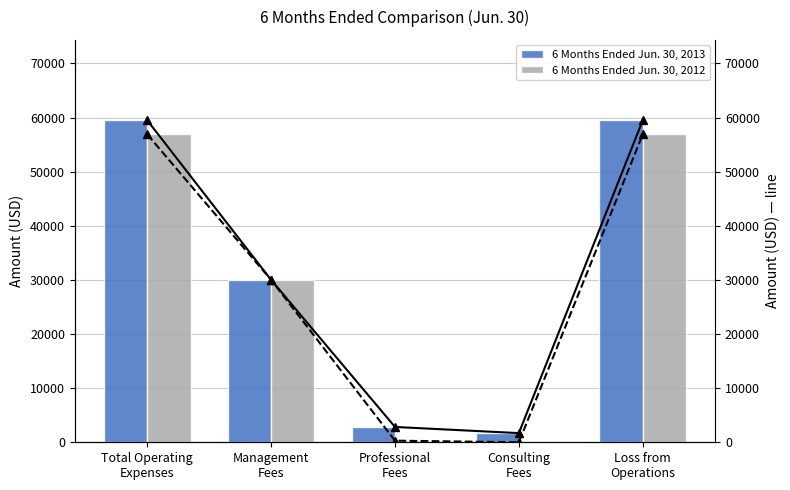

Which series has the largest total across all categories?

6 Months Ended Jun. 30, 2013